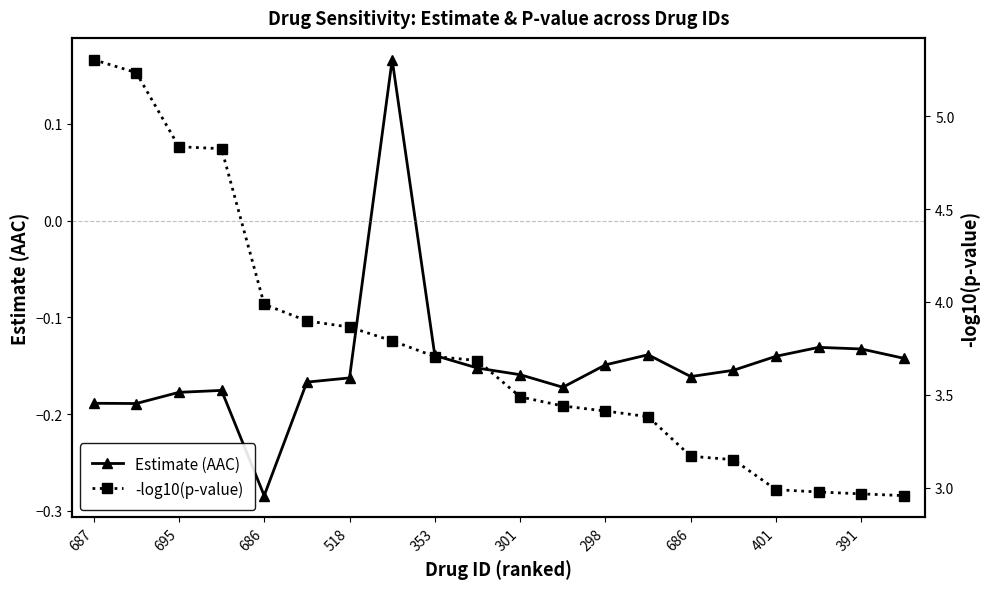

At which label does -log10(p-value) first exceed 3?

687